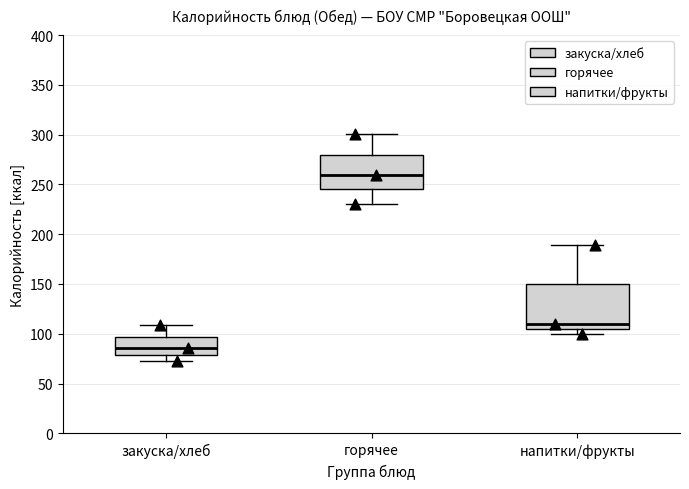

Which box's median line is the lowest?

закуска/хлеб